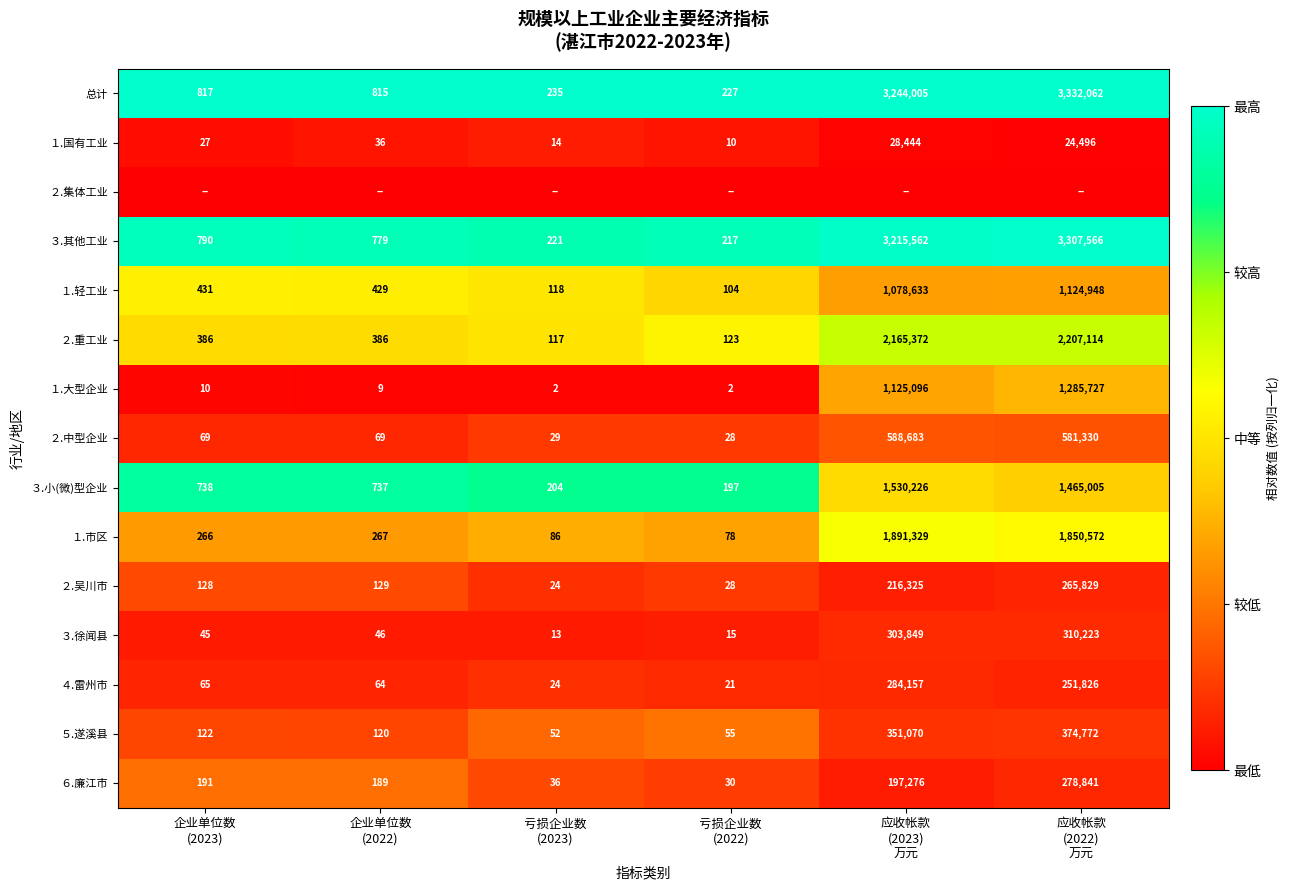

Between 企业单位数
(2023) and 亏损企业数
(2023), which is larger?

企业单位数
(2023)